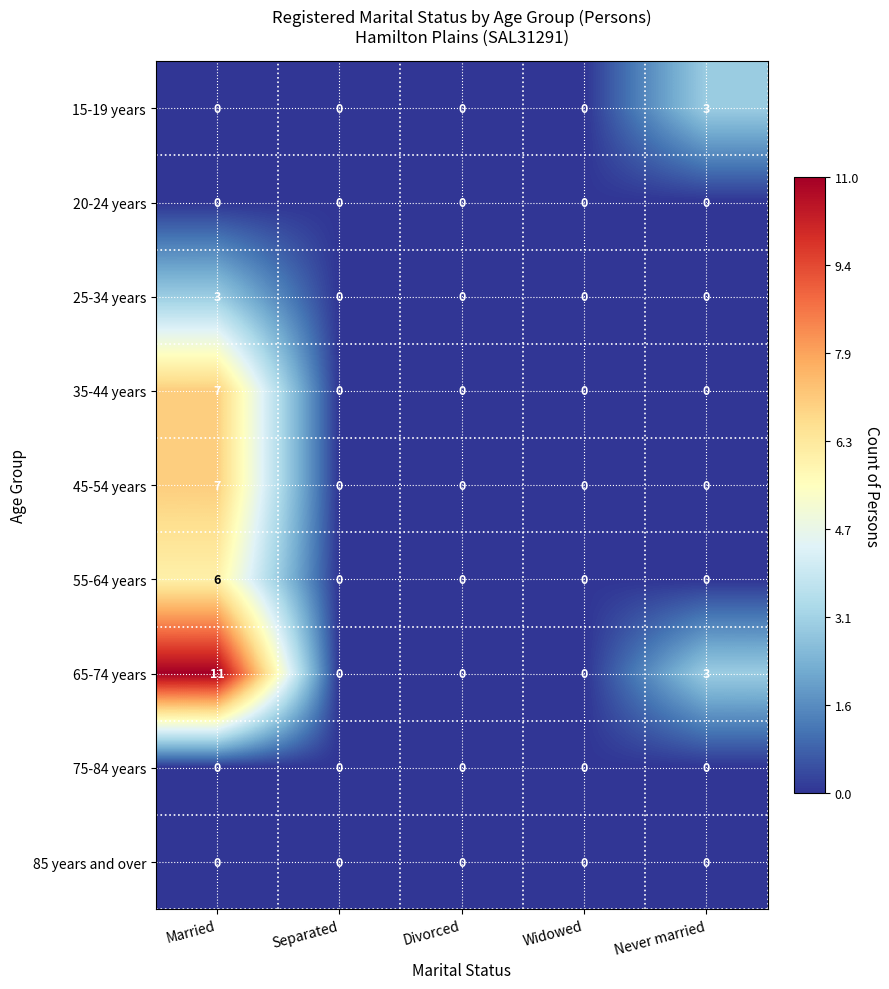

At how many categories does at least one series exceed 7?

1